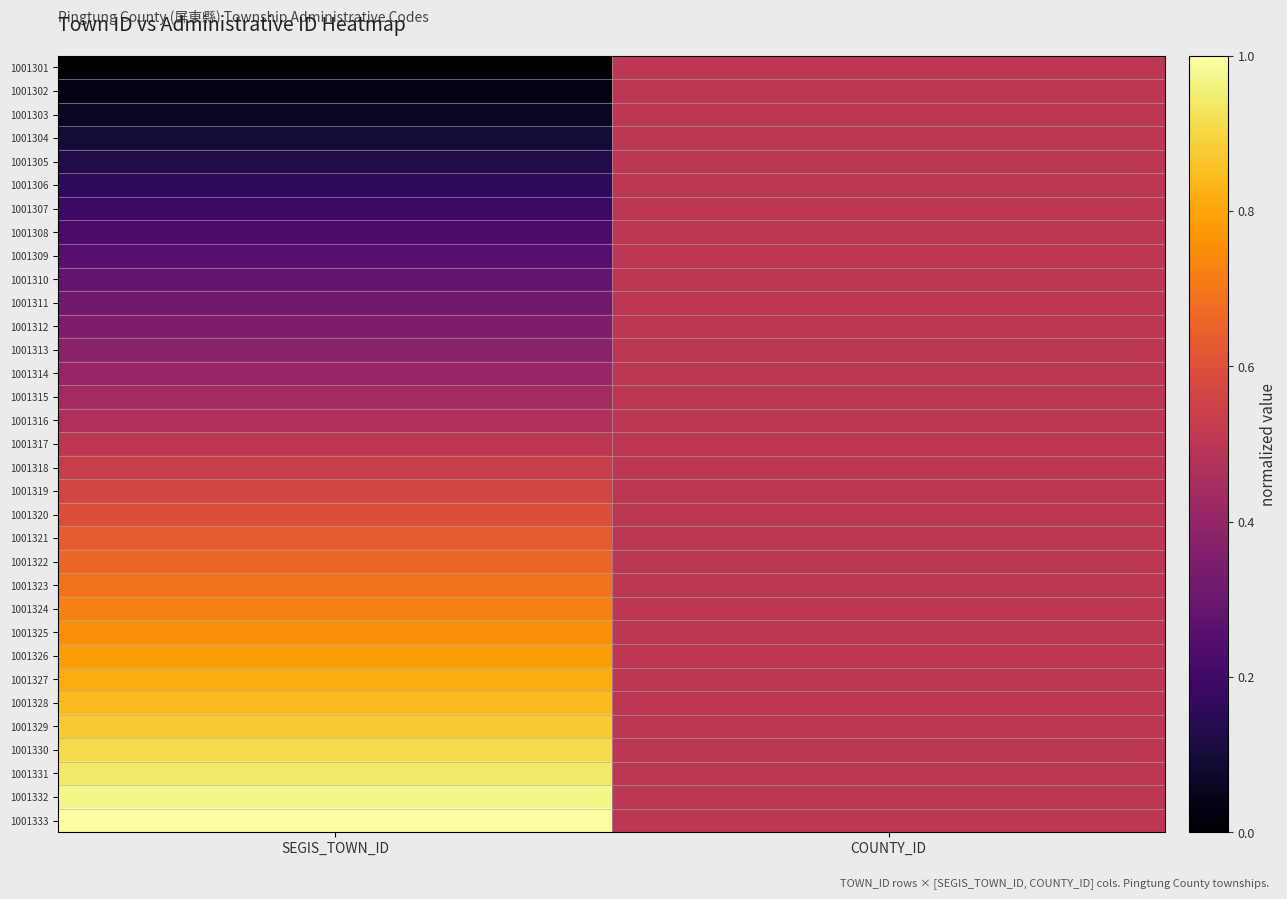

Which label corresponds to the largest value in the chart?

SEGIS_TOWN_ID